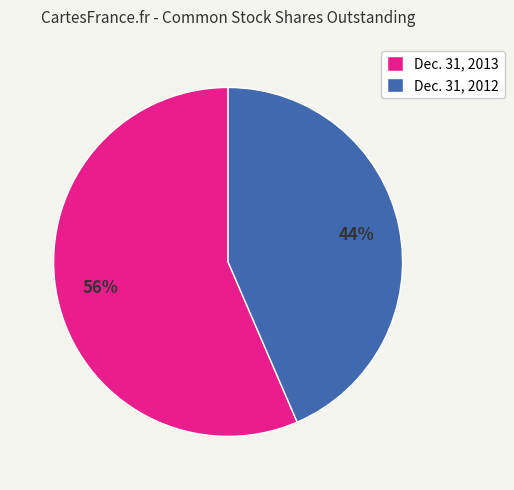

How many slices are in this pie chart?

2